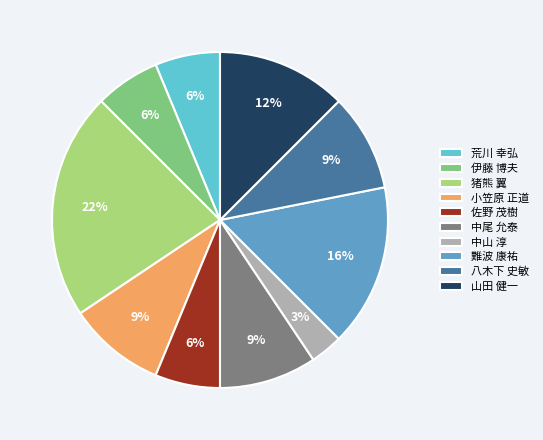

Do 猪熊 翼 and 難波 康祐 together represent more than half of the pie?

No